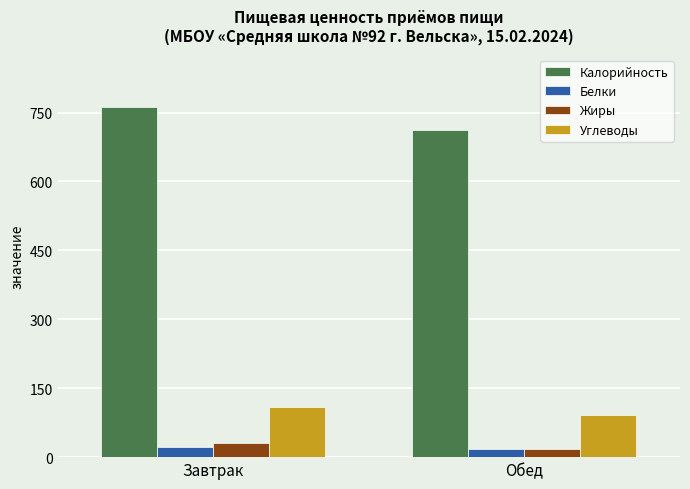

What is the difference between the maximum and minimum values in the Белки series?

5.1